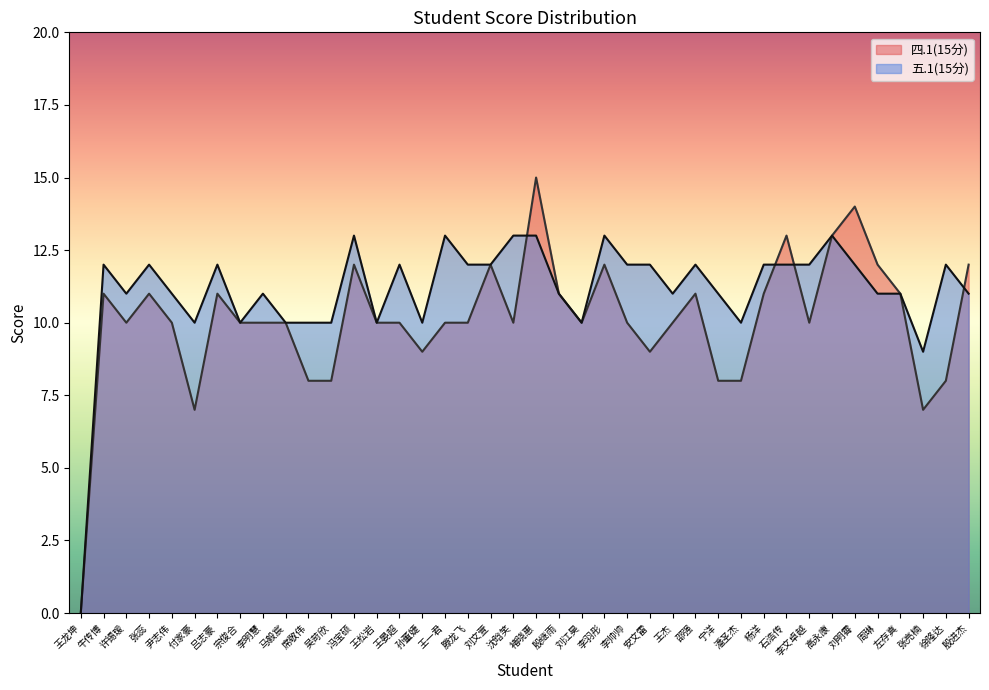

How many data points in 四.1(15分) are above 10?

16